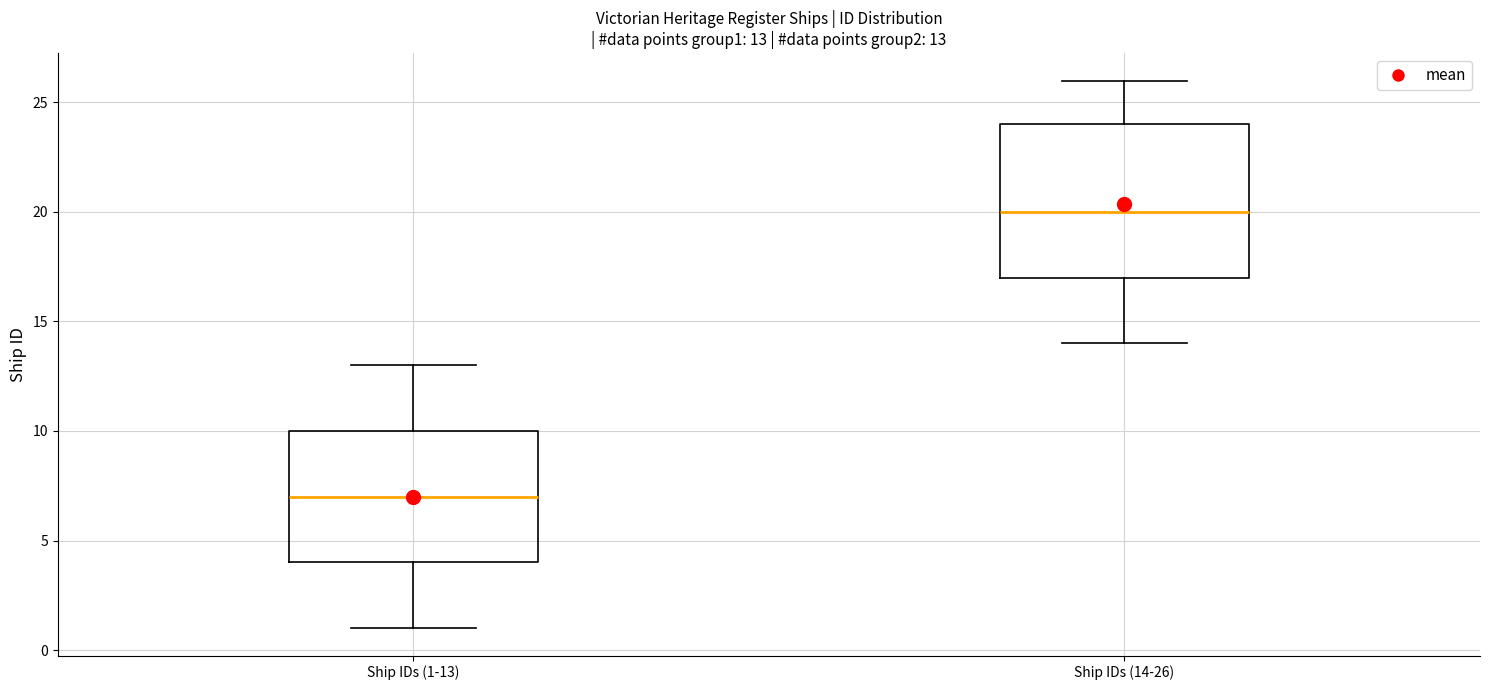

Which box is the tallest, from its lower edge to its upper edge?

Ship IDs (14-26)